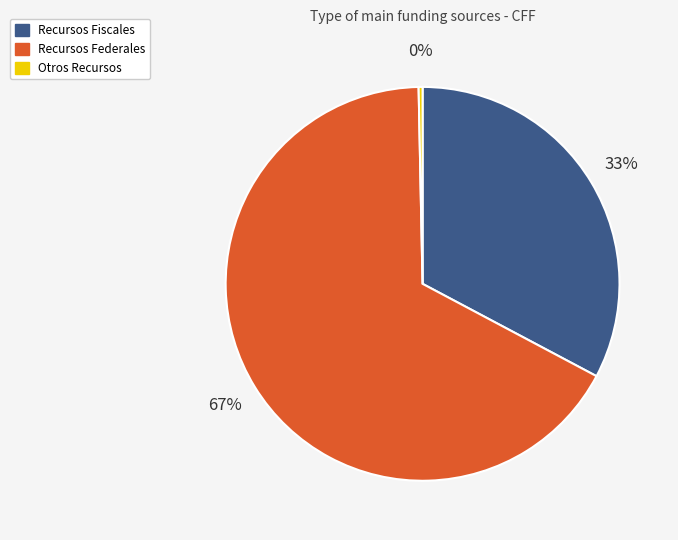

True or false: Recursos Fiscales accounts for 26% of the total.

False